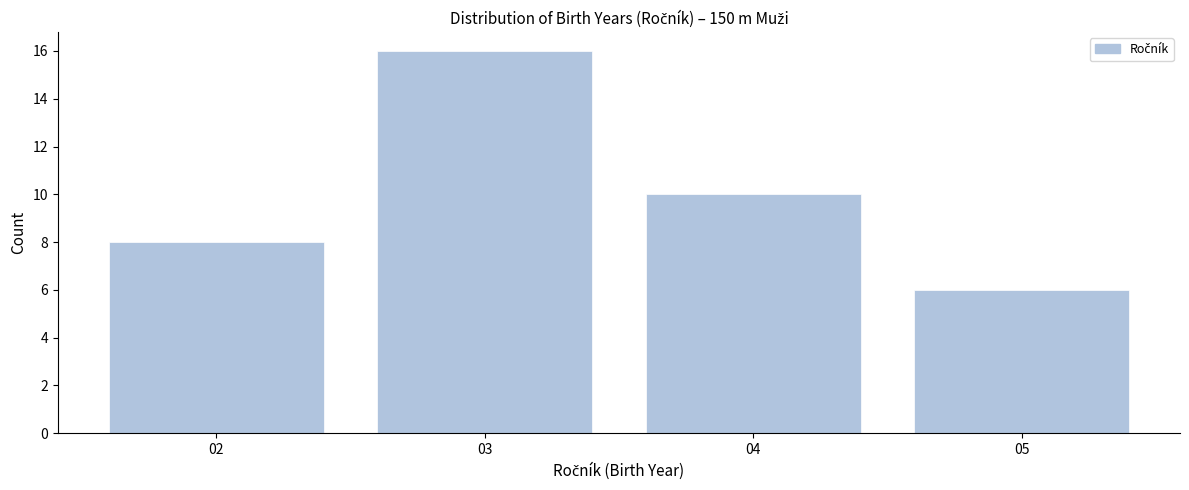

Reading left to right, list all the values displayed in this chart.

8	16	10	6